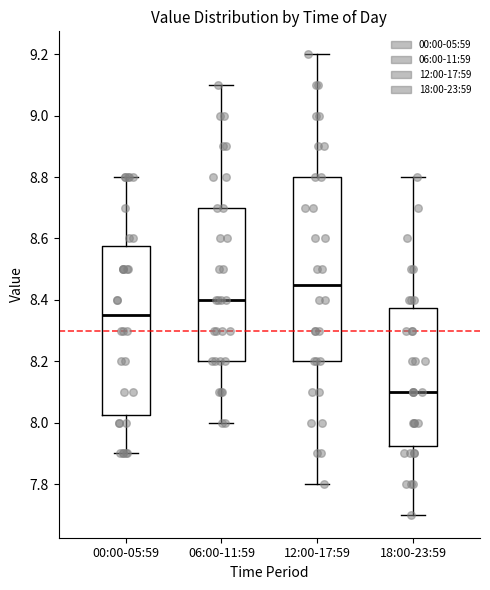

Reading left to right, read every box against the y-axis: the position of its median line, the range the box covers, and the ends of its whiskers. The values are not printed on the chart, so give them approximately, as read against the axis.

00:00-05:59: median 8.36, box 8.02 to 8.58, whiskers 7.90 to 8.80
06:00-11:59: median 8.40, box 8.20 to 8.70, whiskers 8.00 to 9.10
12:00-17:59: median 8.46, box 8.20 to 8.80, whiskers 7.80 to 9.20
18:00-23:59: median 8.10, box 7.92 to 8.38, whiskers 7.70 to 8.80